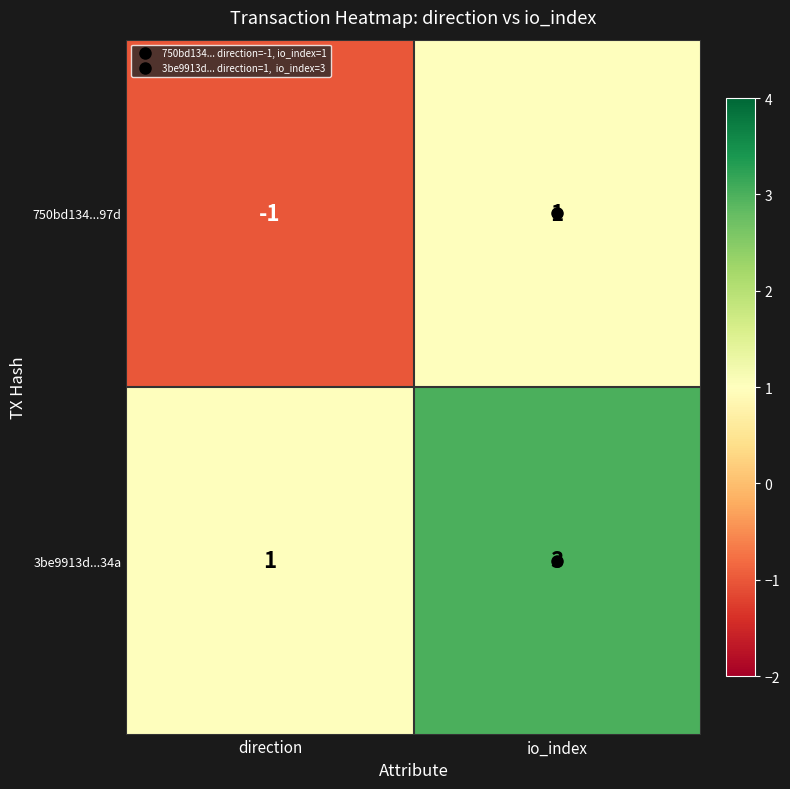

What is the total value across all series at io_index?

4